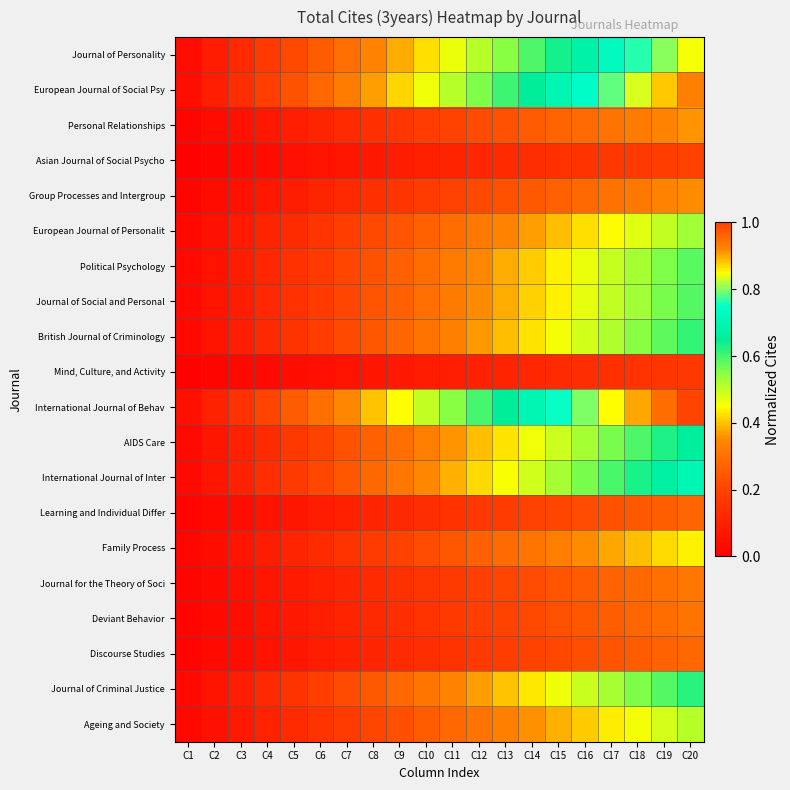

At how many categories does at least one series exceed 0?

20